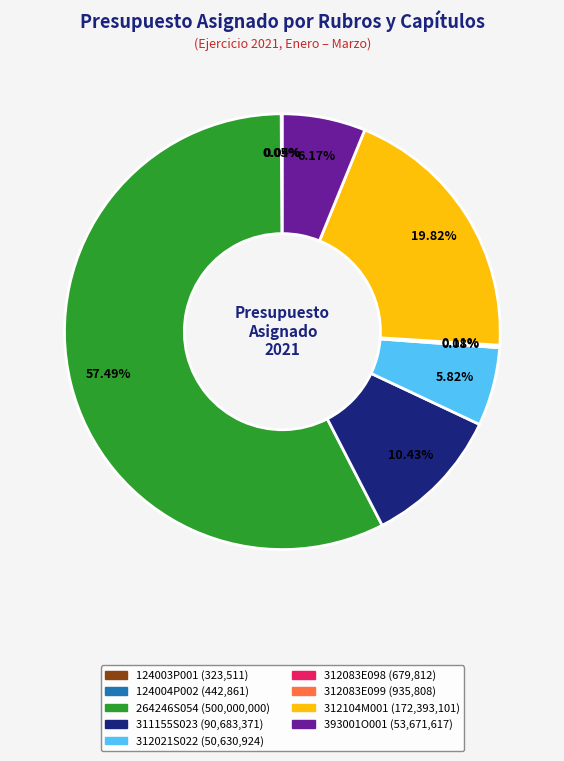

To the nearest percent, what is the difference between the 312021S022 and 312104M001 slice percentages?

14%